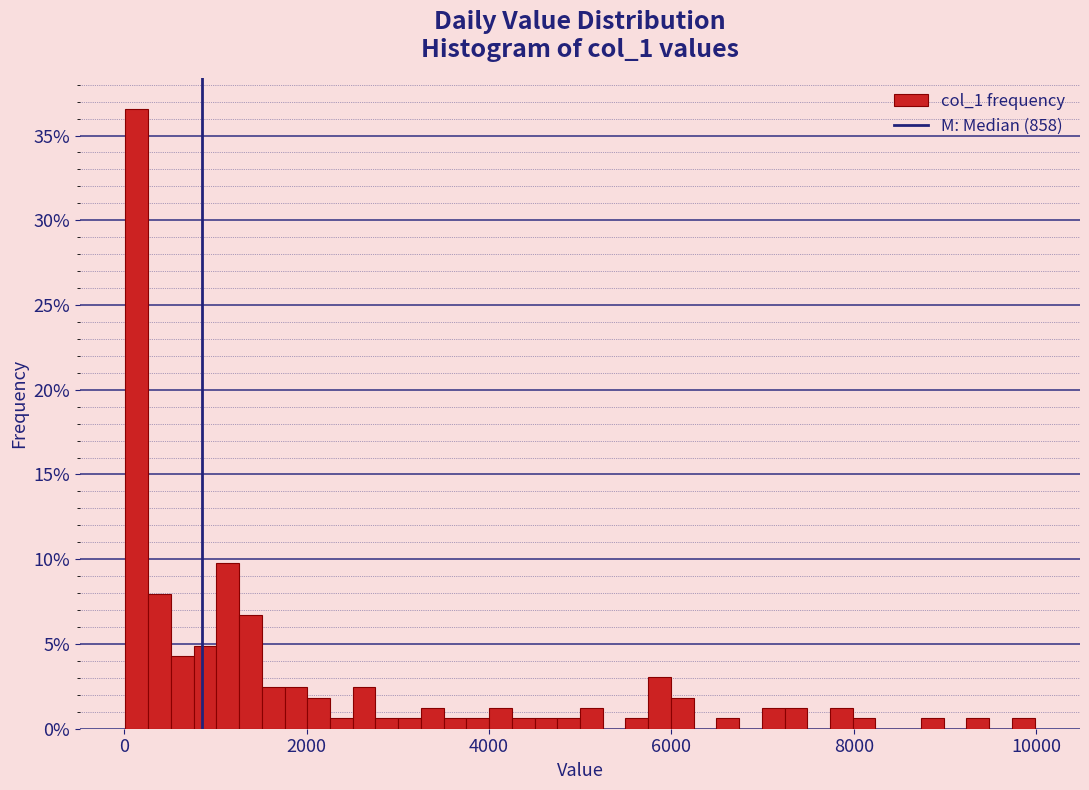

Around what value on the x-axis is the tallest bar? Give the approximate position of its centre, as read against the axis.

200